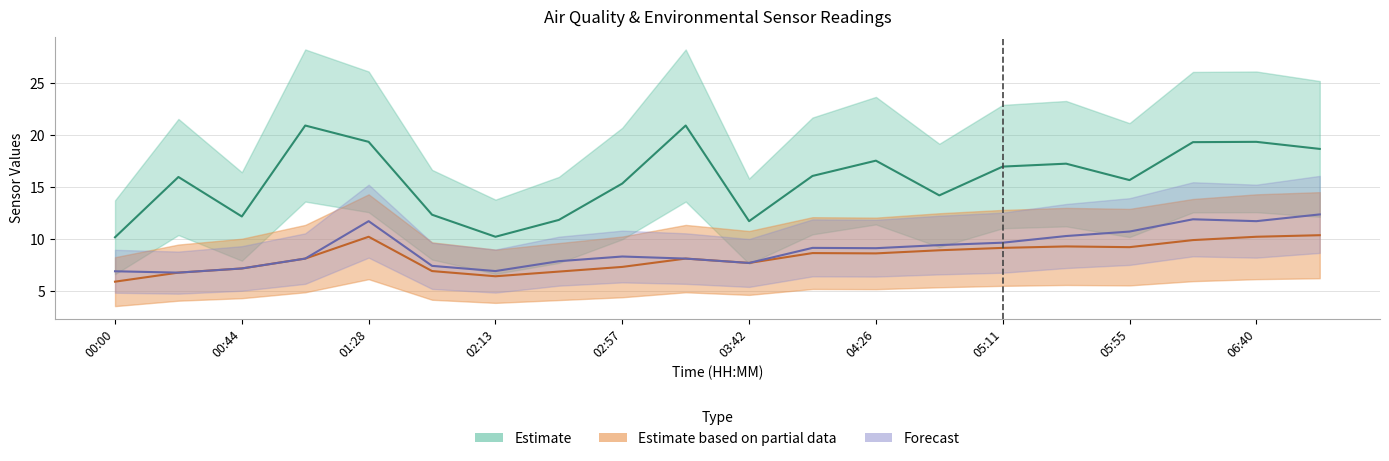

True or false: SDS_P1 has a value of 6.9 at 02:13.

False